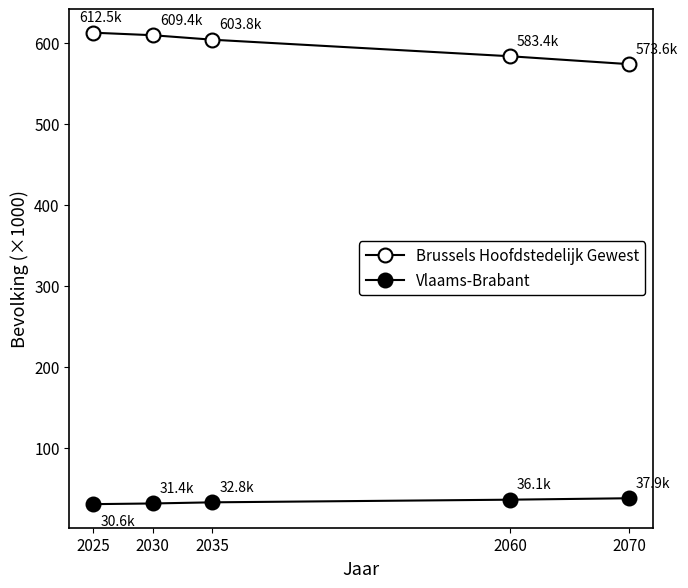

Reading left to right, list all the values displayed in this chart.

Brussels Hoofdstedelijk Gewest: 2025=612.5	2030=609.4	2035=603.8	2060=583.4	2070=573.6
Vlaams-Brabant: 2025=30.6	2030=31.4	2035=32.8	2060=36.1	2070=37.9